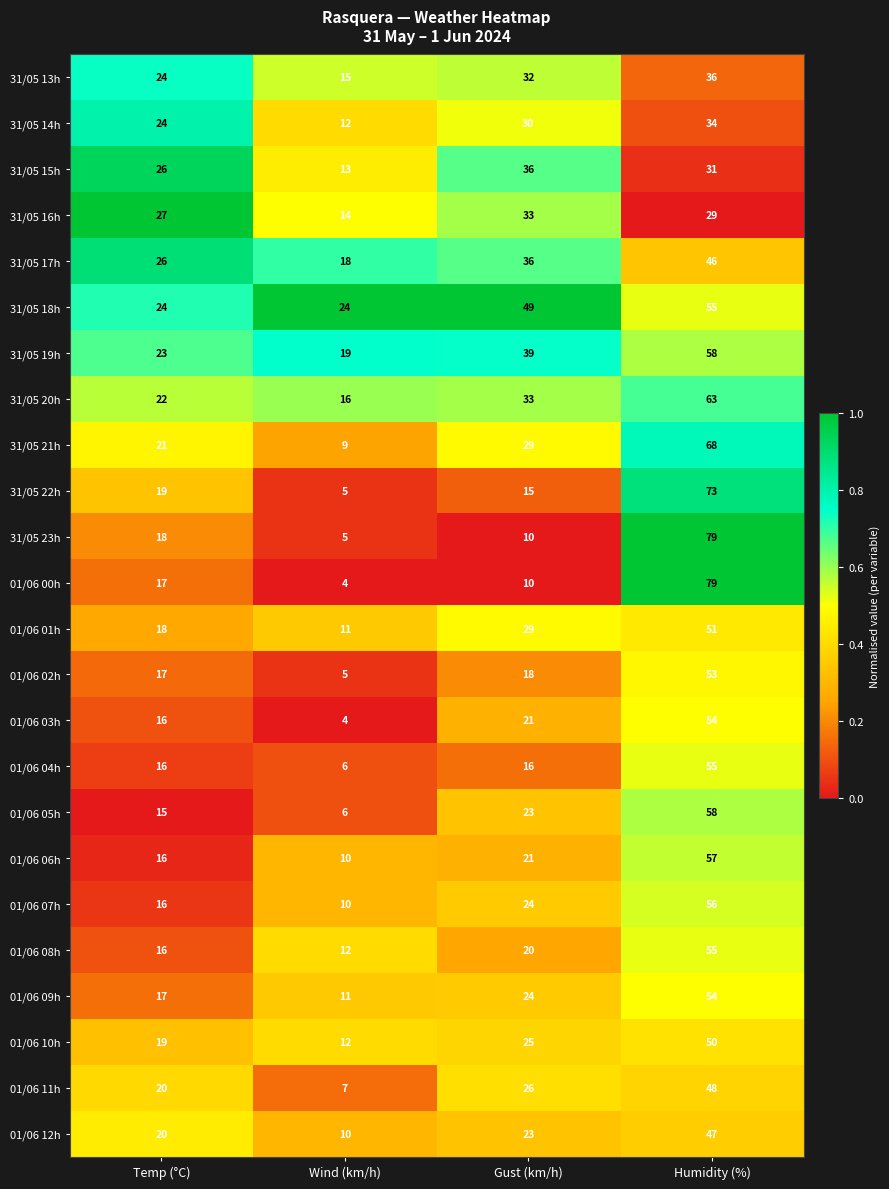

Which label corresponds to the smallest value in the chart?

Wind (km/h)